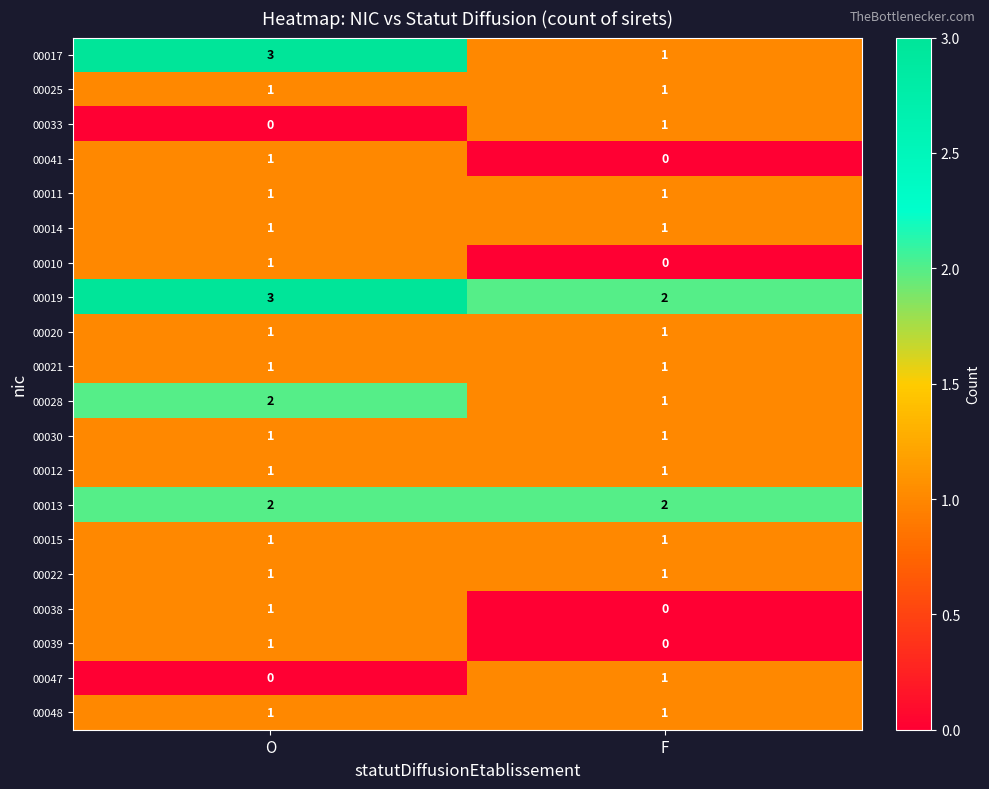

What is the sum of all 00019 values?

5